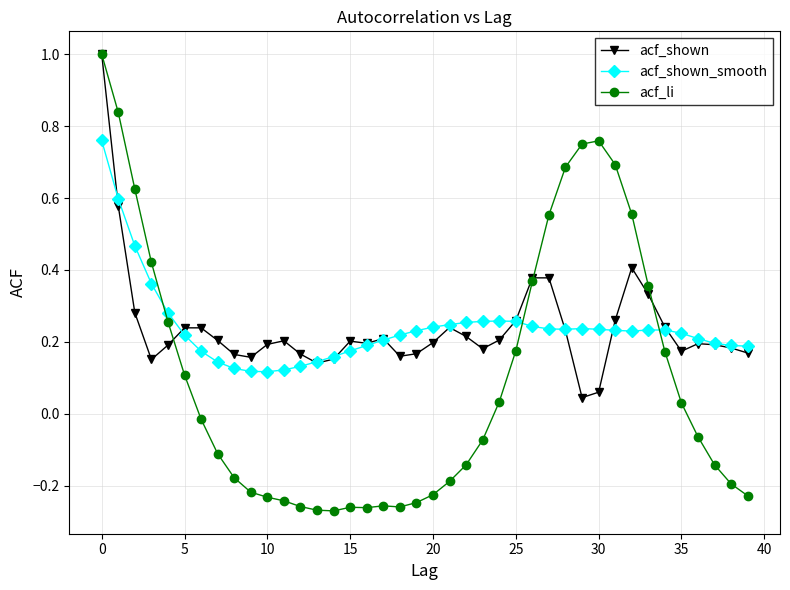

At how many categories does at least one series exceed 0?

40